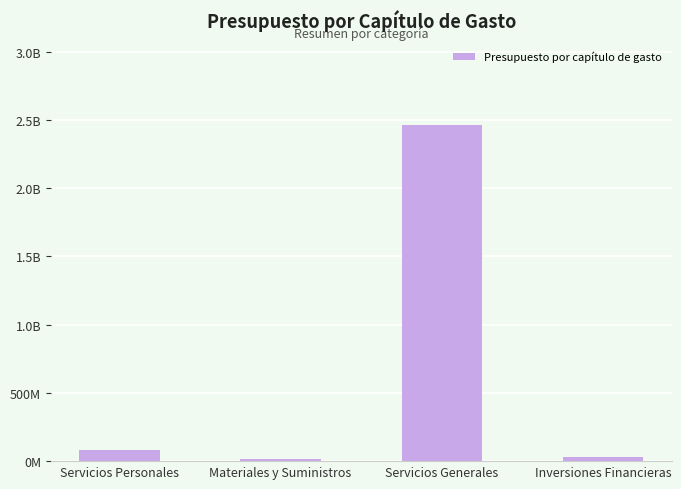

Are the bars horizontal?

No